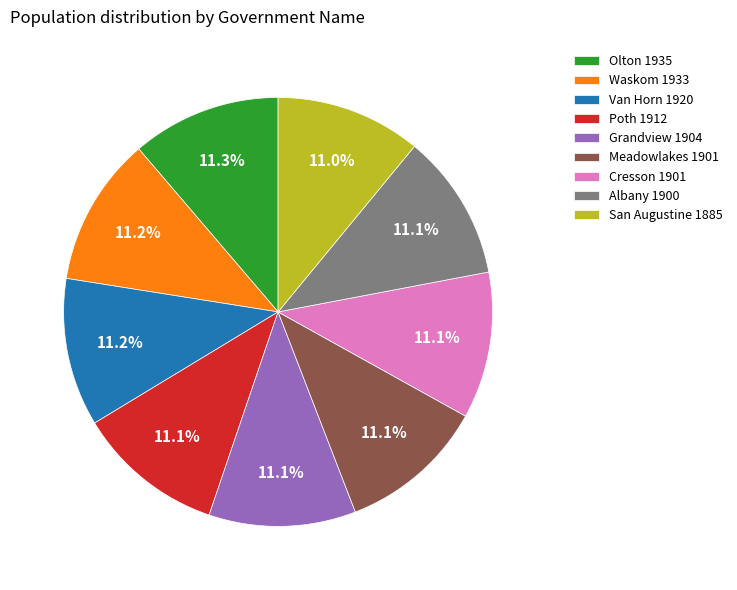

What is the ratio of the value at Poth 1912 to the value at Cresson 1901?

1.0